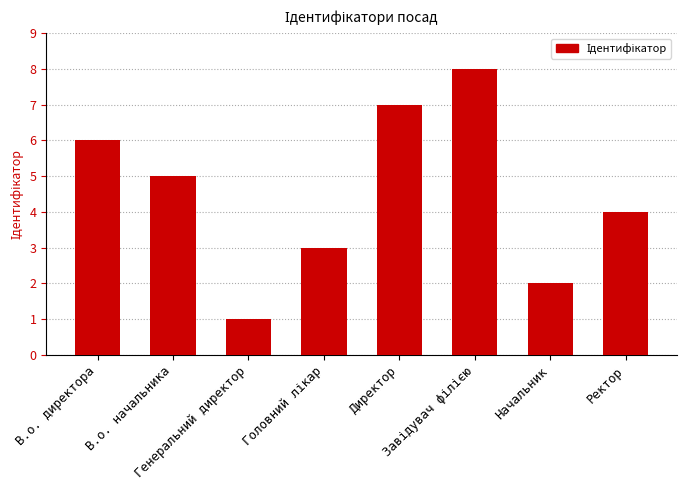

Does the chart contain any negative values?

No